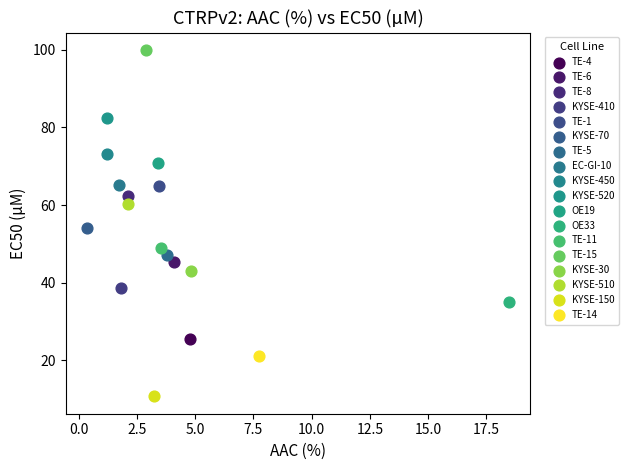

Which series reaches the minimum Y coordinate?

KYSE-150